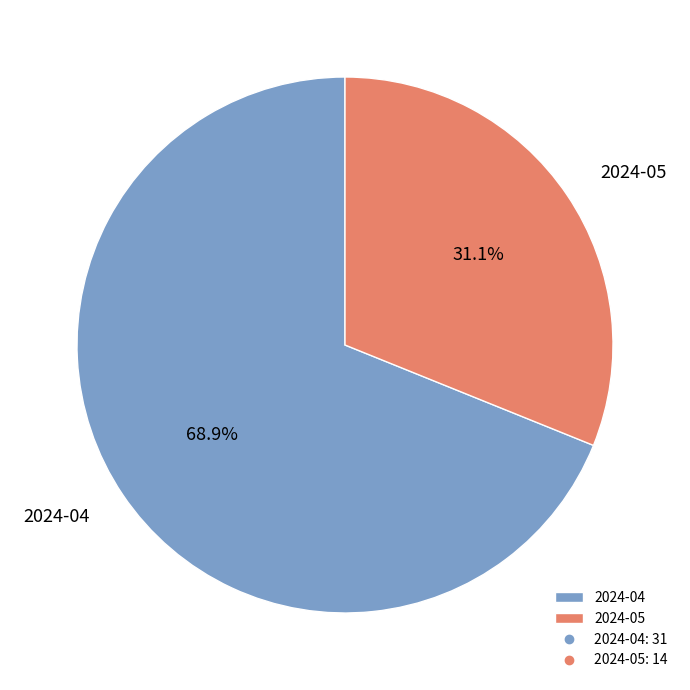

Rank the categories by value from lowest to highest.

2024-05, 2024-04